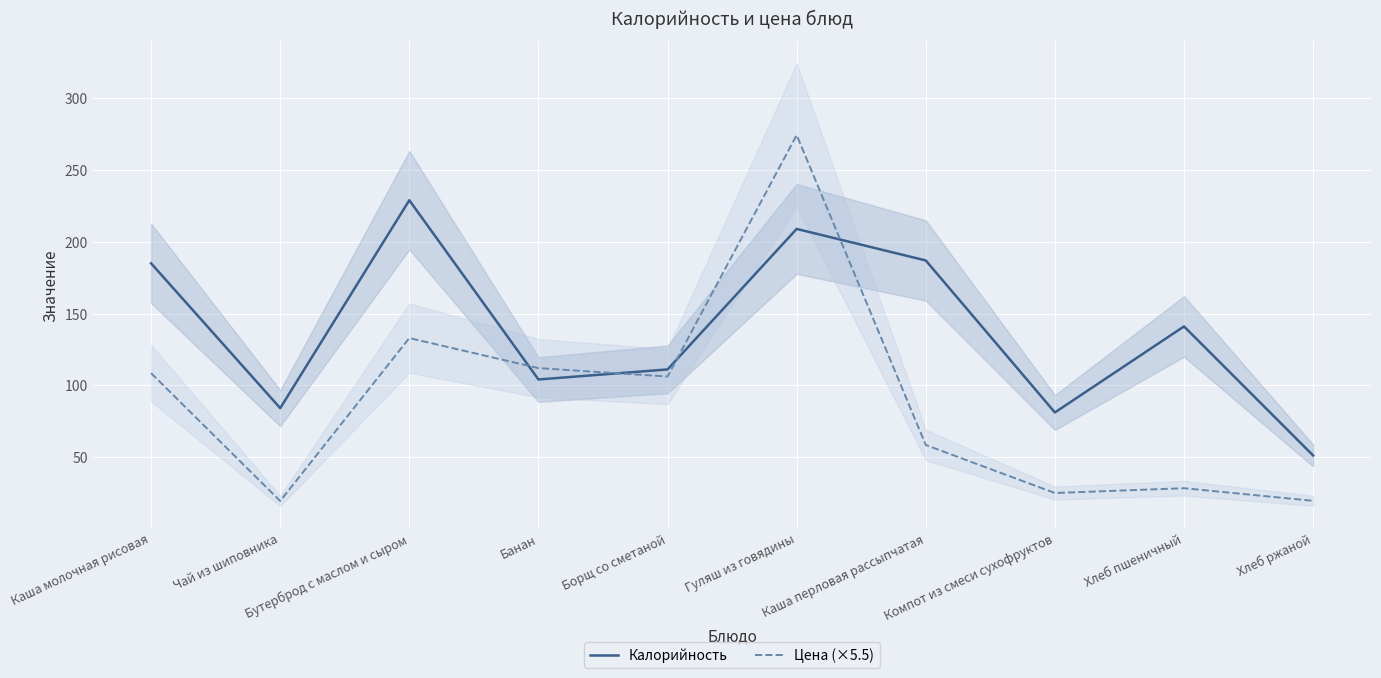

How many lines are shown in the chart?

2